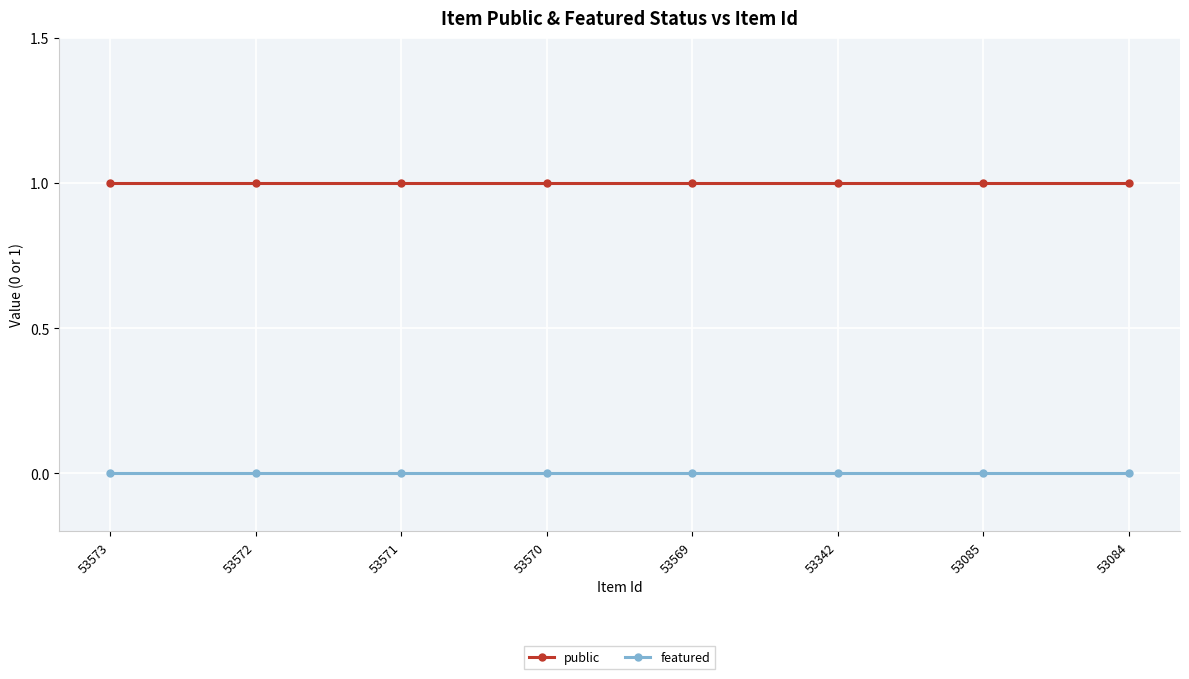

True or false: public and featured intersect in this chart.

False